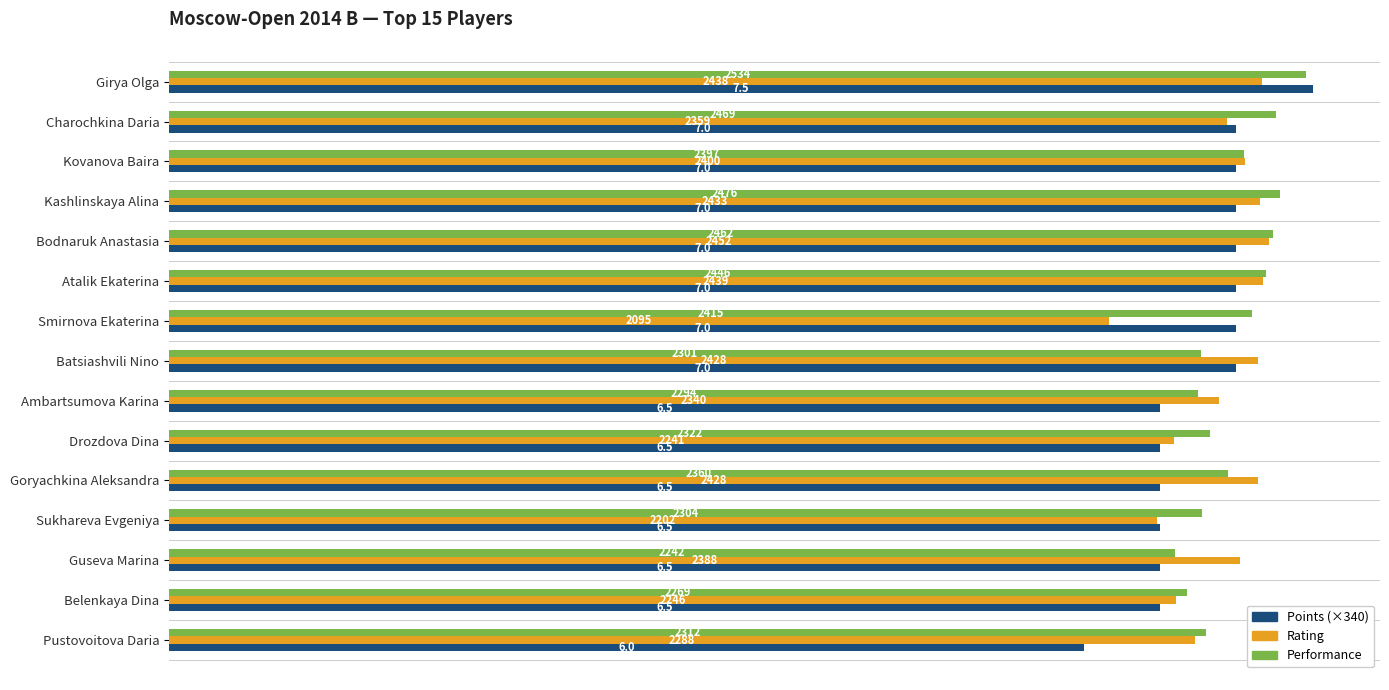

List the series in order of their overall mean, highest first.

Performance, Rating, Points (×340)